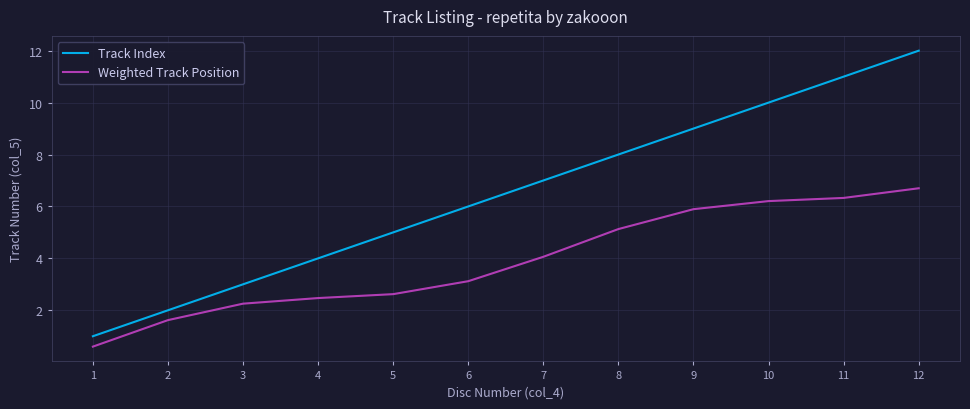

How many categories are shown in the chart?

12